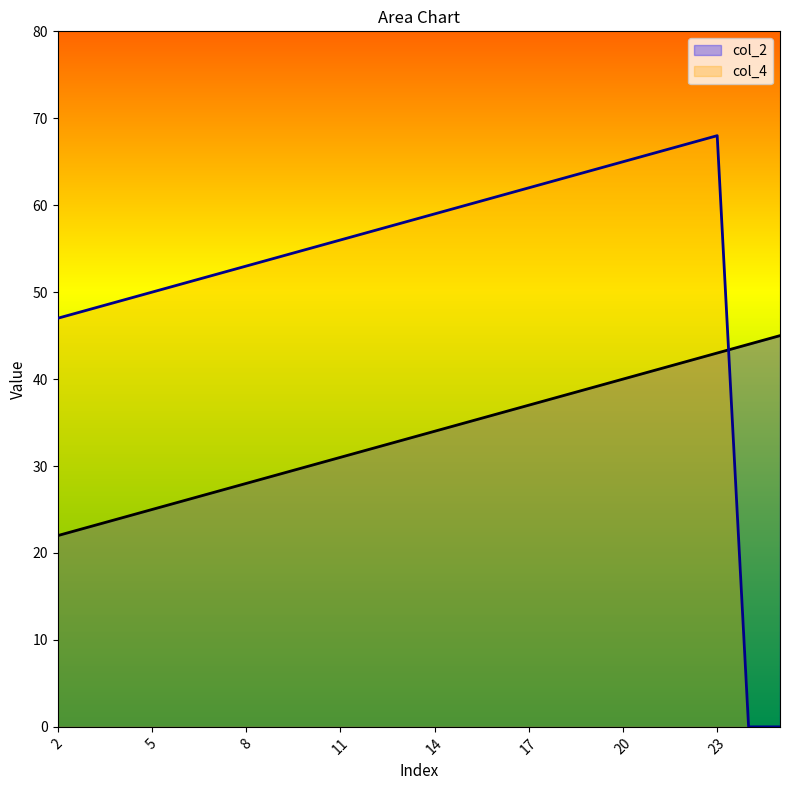

Which series has the largest total across all categories?

col_4